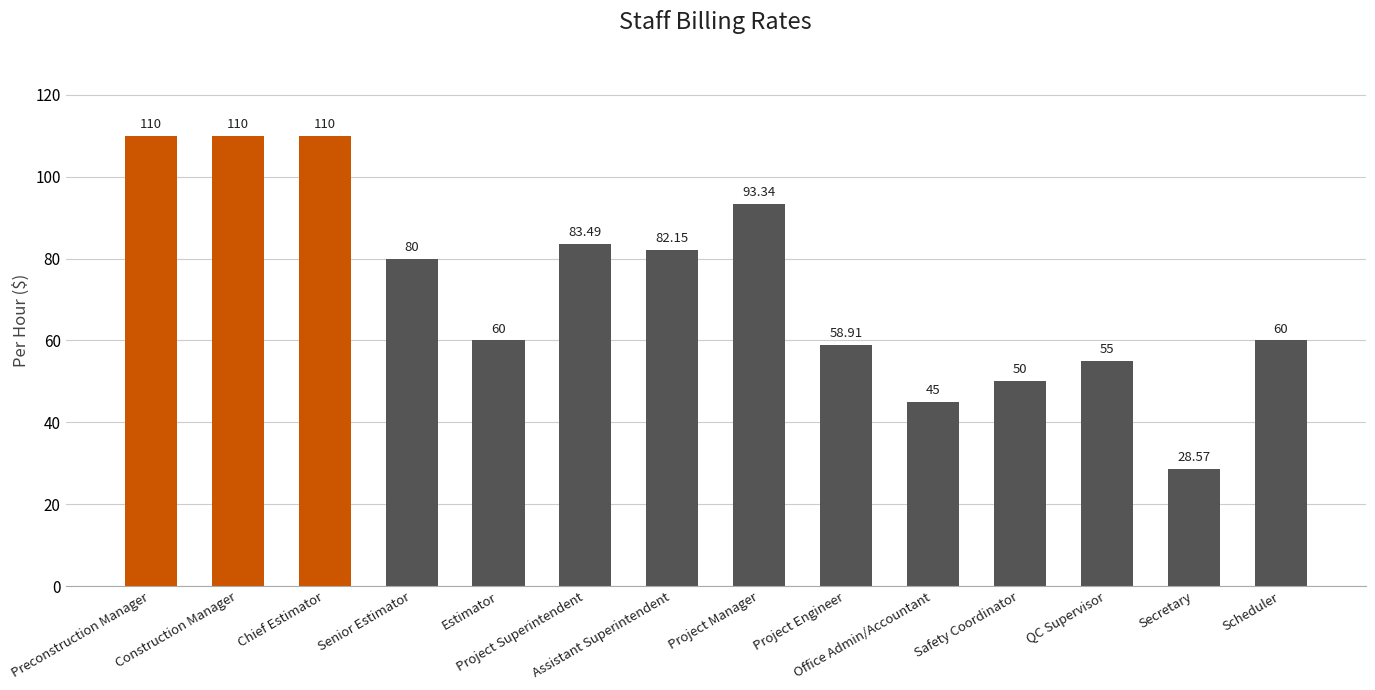

At which label does the data first exceed 80?

Preconstruction Manager